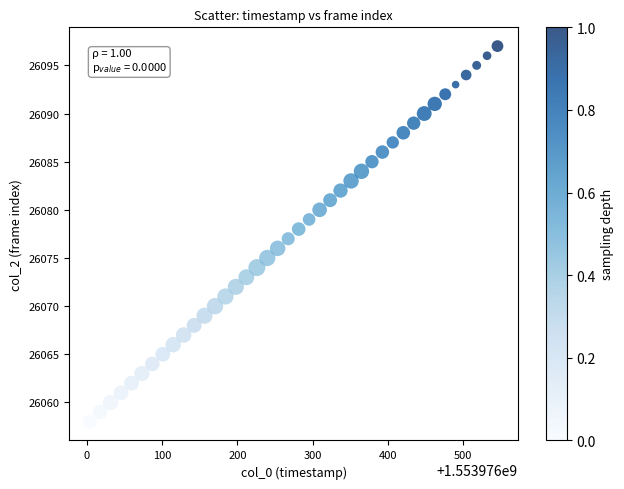

What is the range of Y values (max minus min)?

39